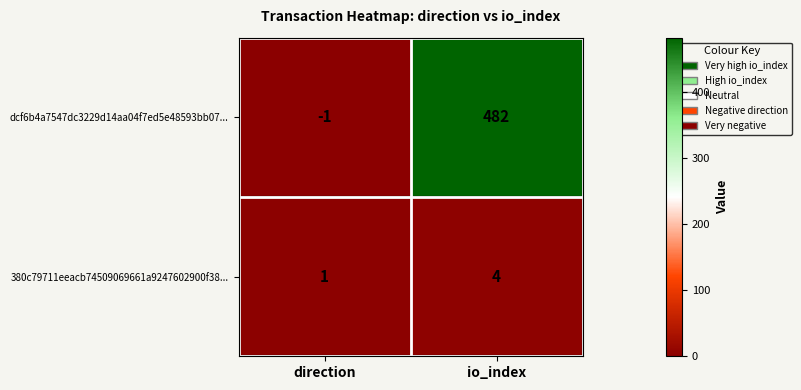

Between direction and io_index, which series saw the biggest shift?

dcf6b4a7547dc3229d14aa04f7ed5e48593bb07...